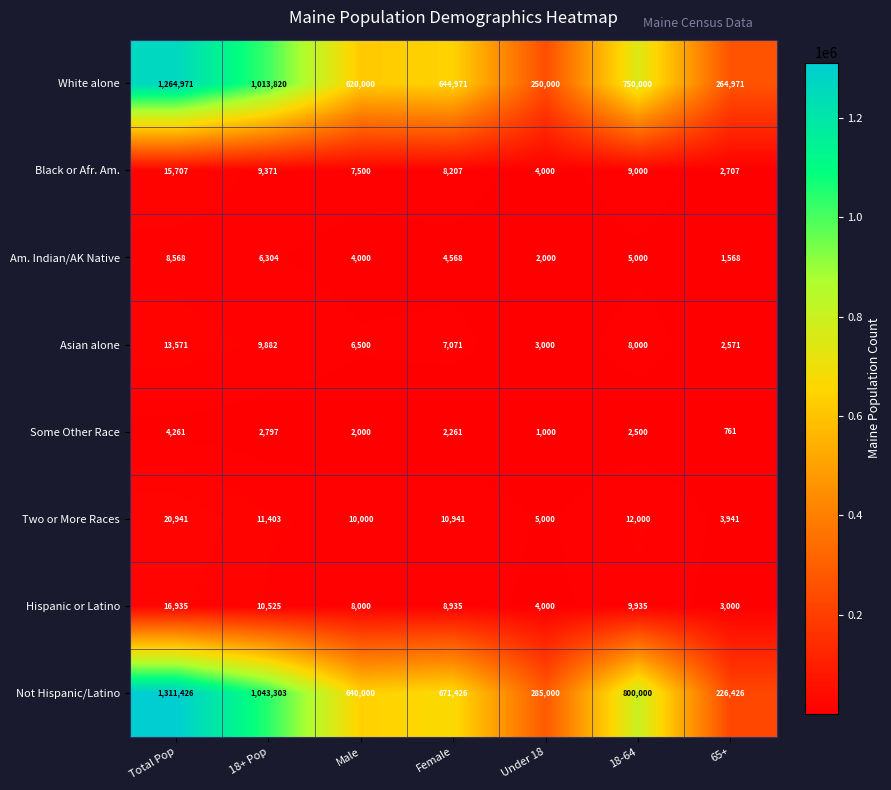

What is the smallest value displayed?

761